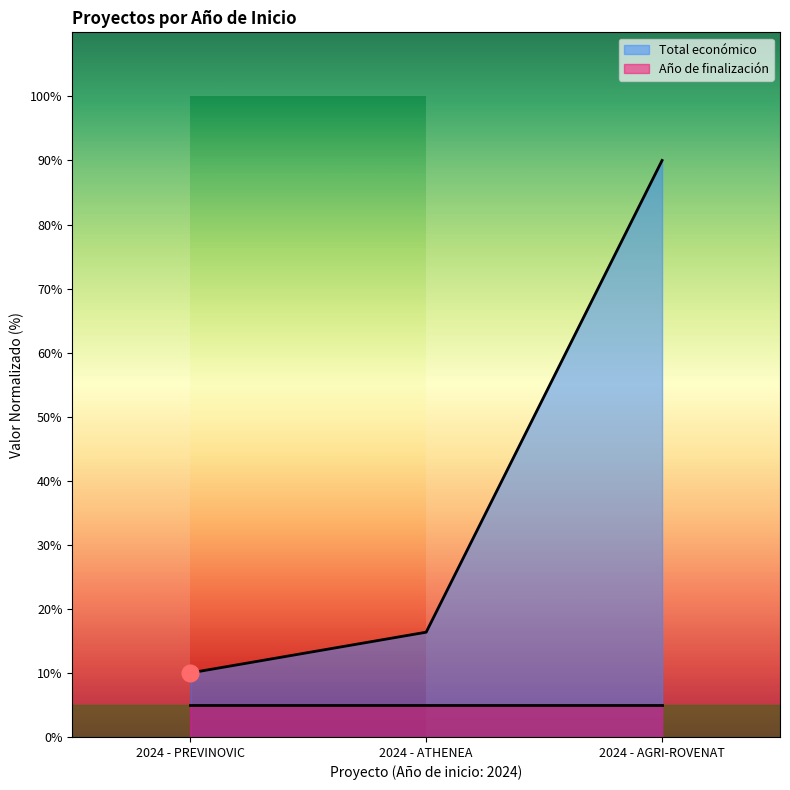

What are all the series names shown in the legend?

Total económico, Año de finalización